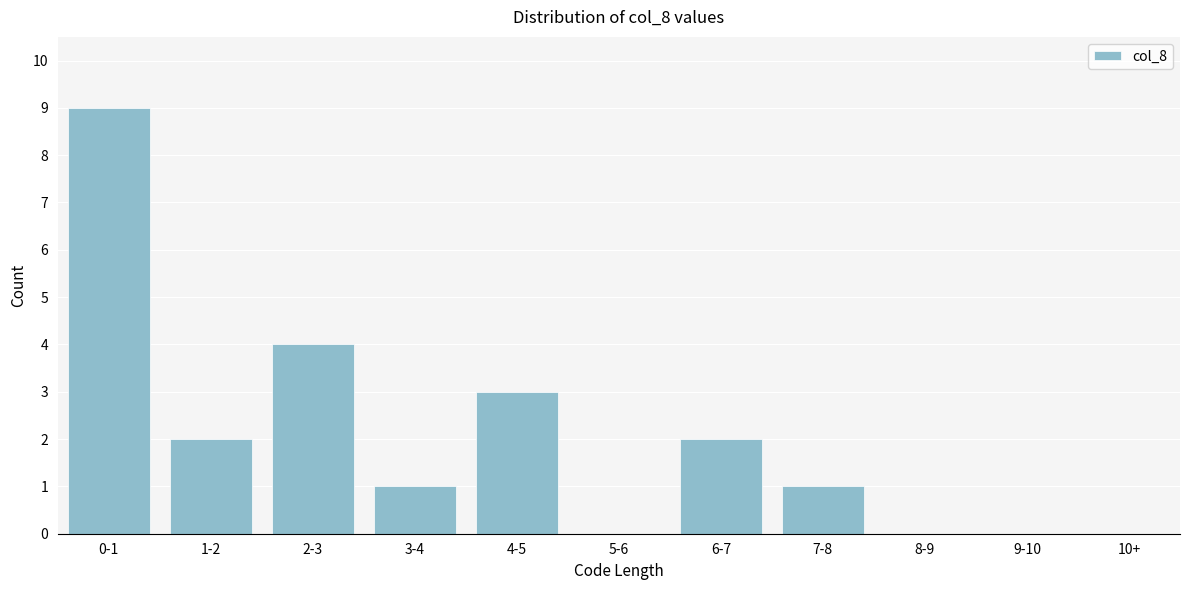

Reading left to right, transcribe all the data shown in this chart.

0-1=9	1-2=2	2-3=4	3-4=1	4-5=3	5-6=0	6-7=2	7-8=1	8-9=0	9-10=0	10+=0